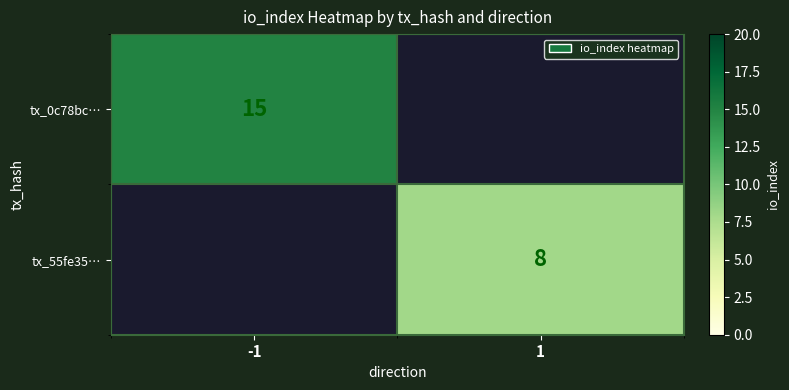

Is the value of tx_55fe35… at 1 greater than the value of tx_0c78bc… at -1?

No